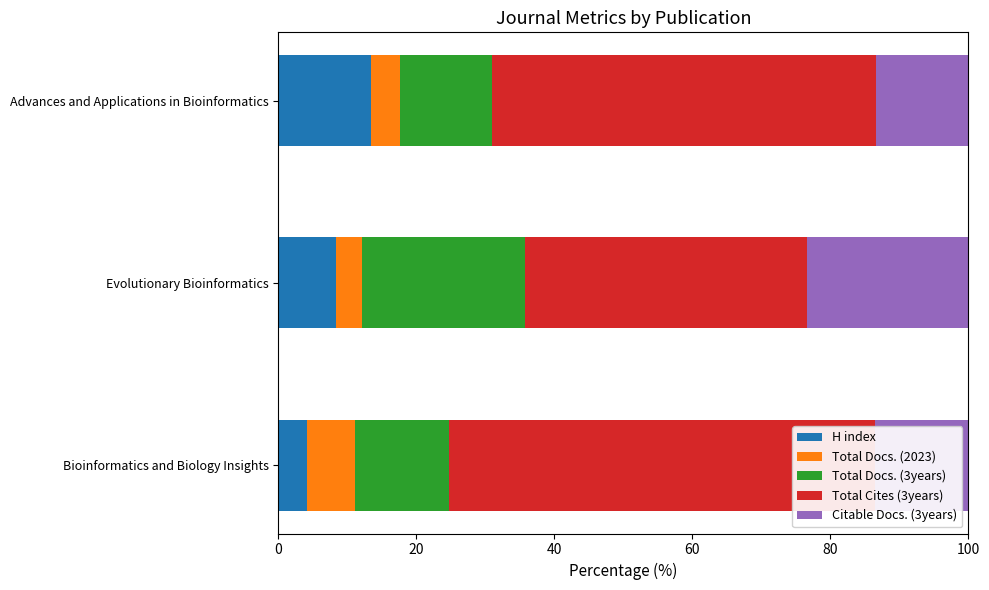

The Citable Docs. (3years) series shows 13.4 at Advances and Applications in Bioinformatics. True or false?

True